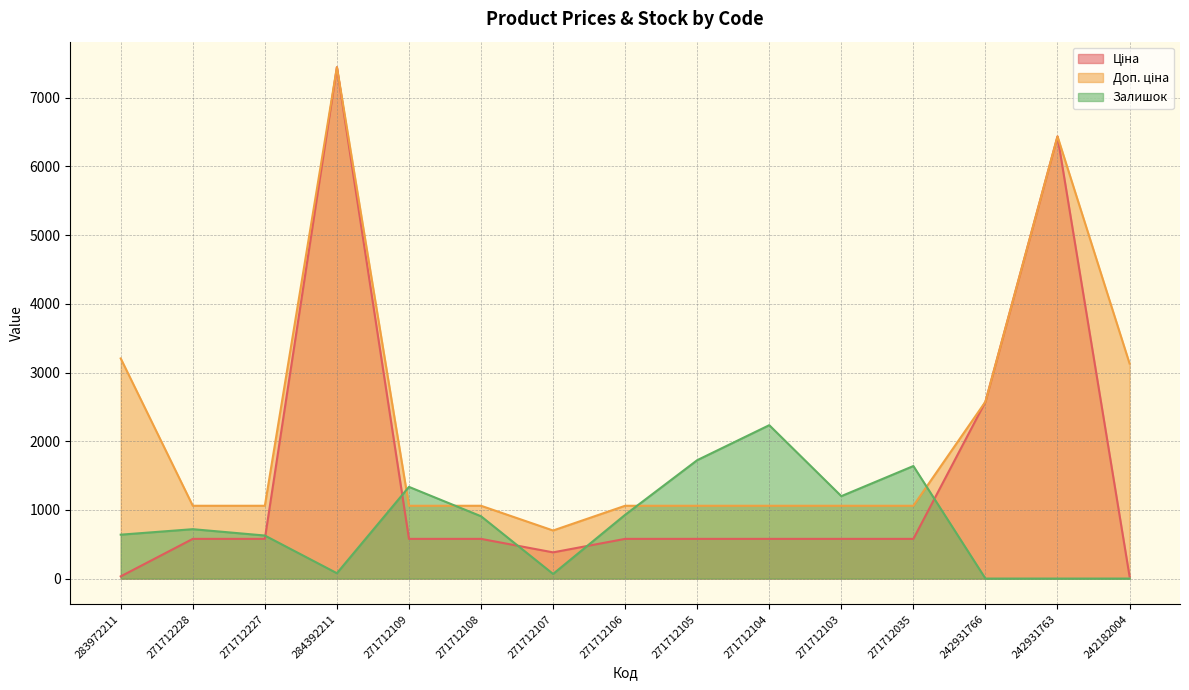

List the series in order of their peak value, lowest first.

Залишок, Ціна, Доп. ціна